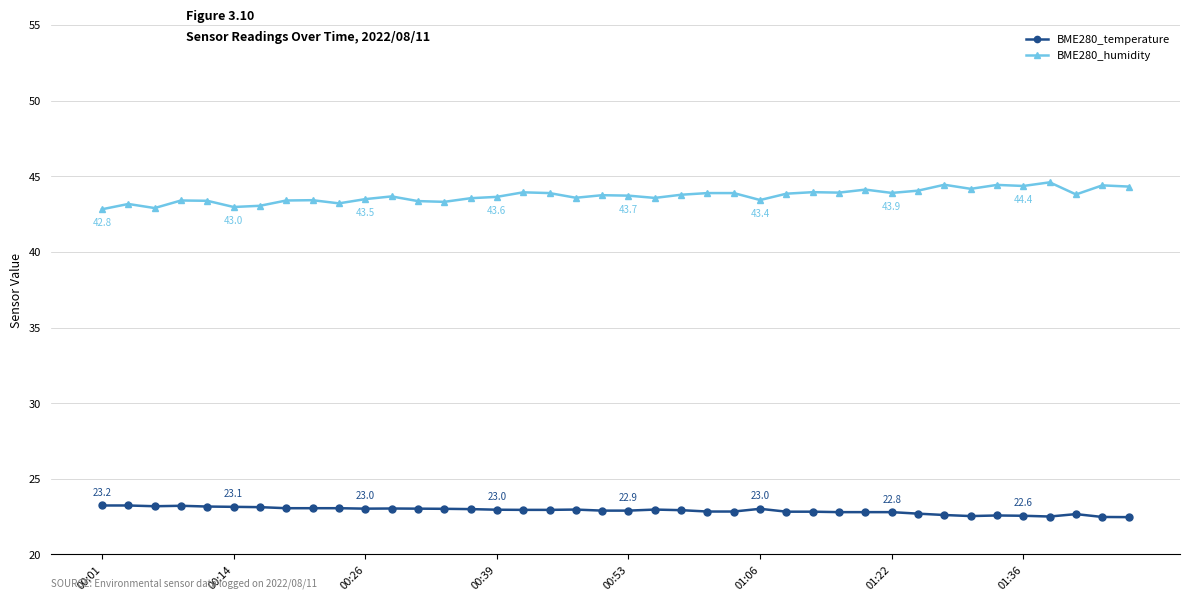

What is the value of the BME280_temperature point at the 21st from the left?

22.9